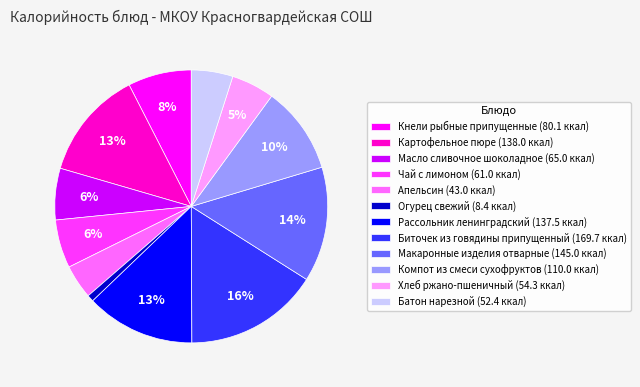

Do Рассольник ленинградский (137.5 ккал) and Апельсин (43.0 ккал) together represent more than half of the pie?

No